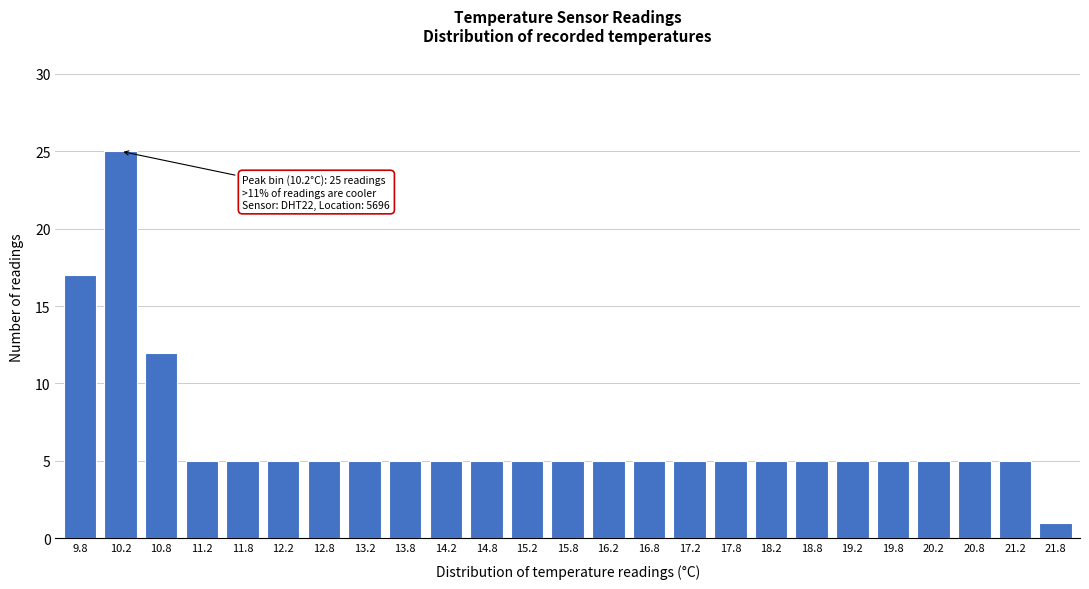

Reading right to left, list all the values displayed in this chart.

1	5	5	5	5	5	5	5	5	5	5	5	5	5	5	5	5	5	5	5	5	5	12	25	17